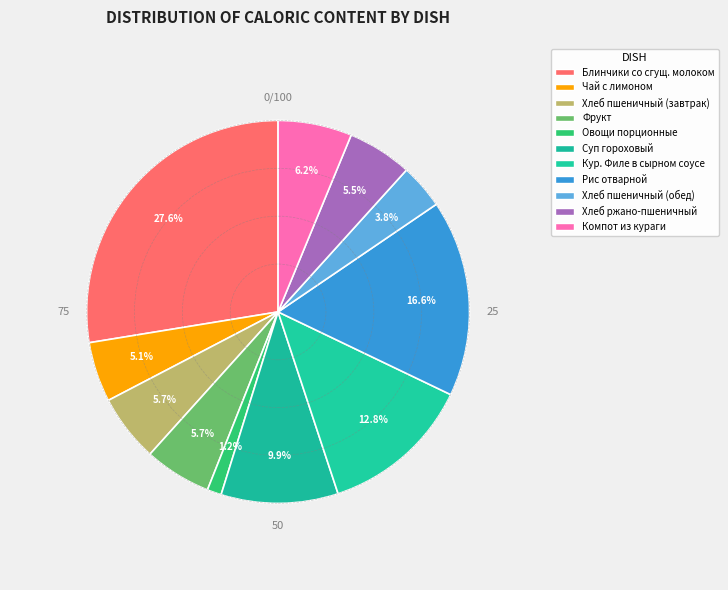

How many segments does this pie chart have?

11